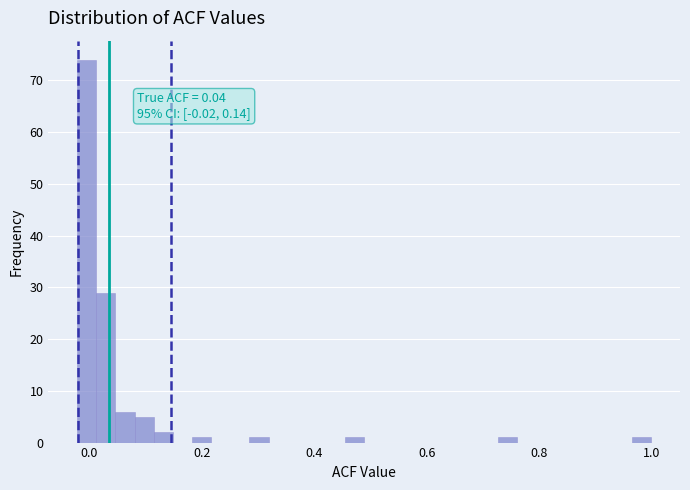

Around what value on the x-axis is the tallest bar? Give the approximate position of its centre, as read against the axis.

0.00